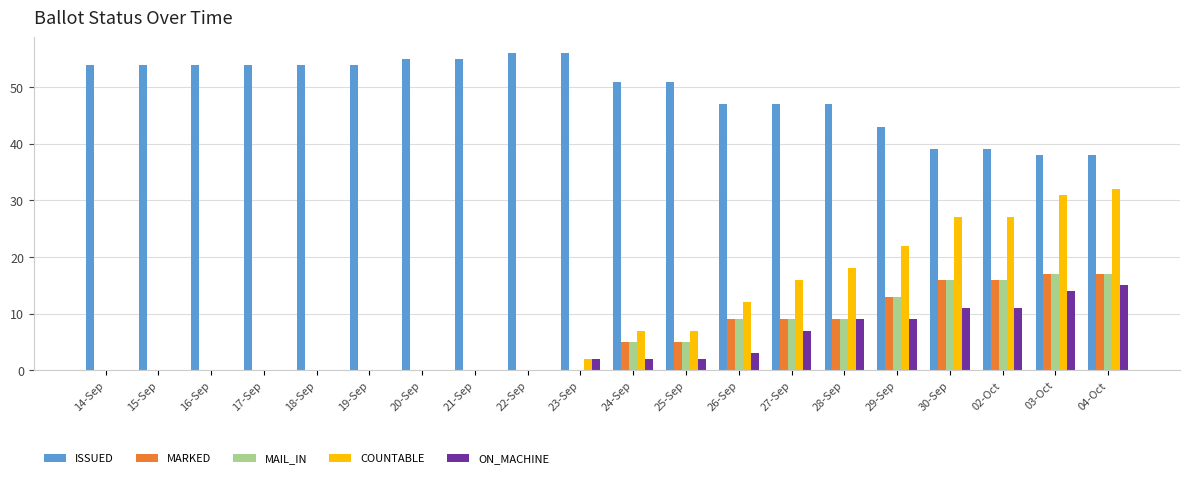

Is it true that MAIL_IN equals 0 at 17-Sep?

True